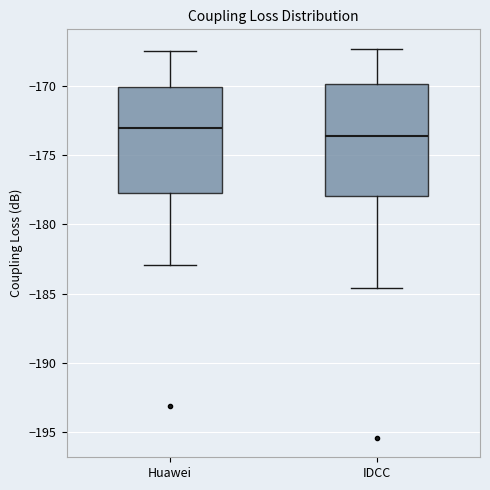

Reading left to right, read every box against the y-axis: the position of its median line, the range the box covers, and the ends of its whiskers. The values are not printed on the chart, so give them approximately, as read against the axis.

Huawei: median -173.0, box -177.5 to -170.0, whiskers -183.0 to -167.5
IDCC: median -173.5, box -178.0 to -170.0, whiskers -184.5 to -167.5